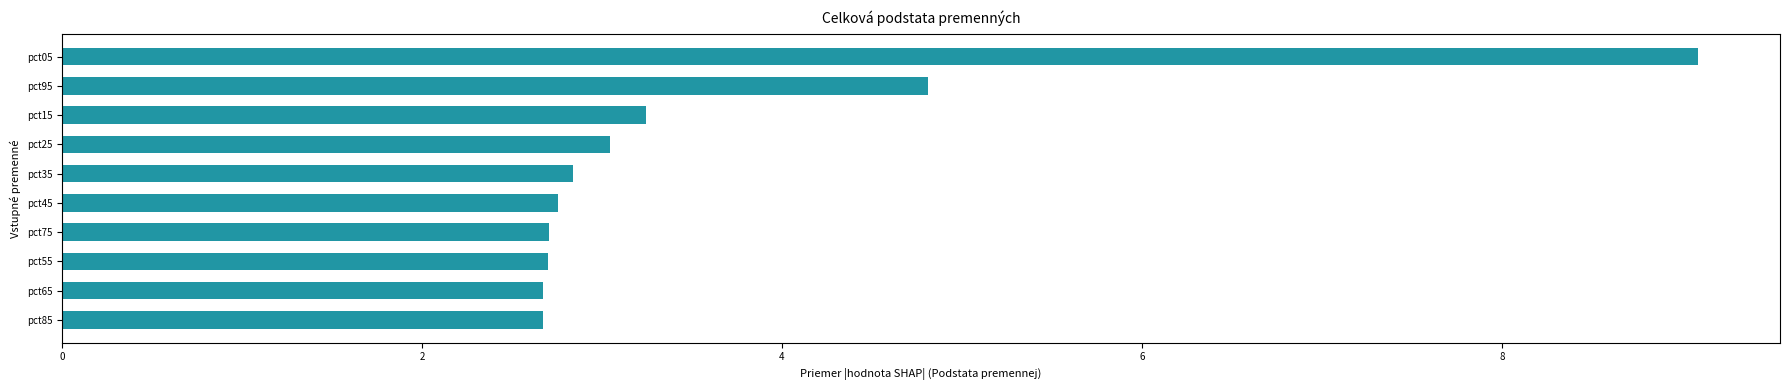

What is the sum of the values at pct45 and pct75?

5.5